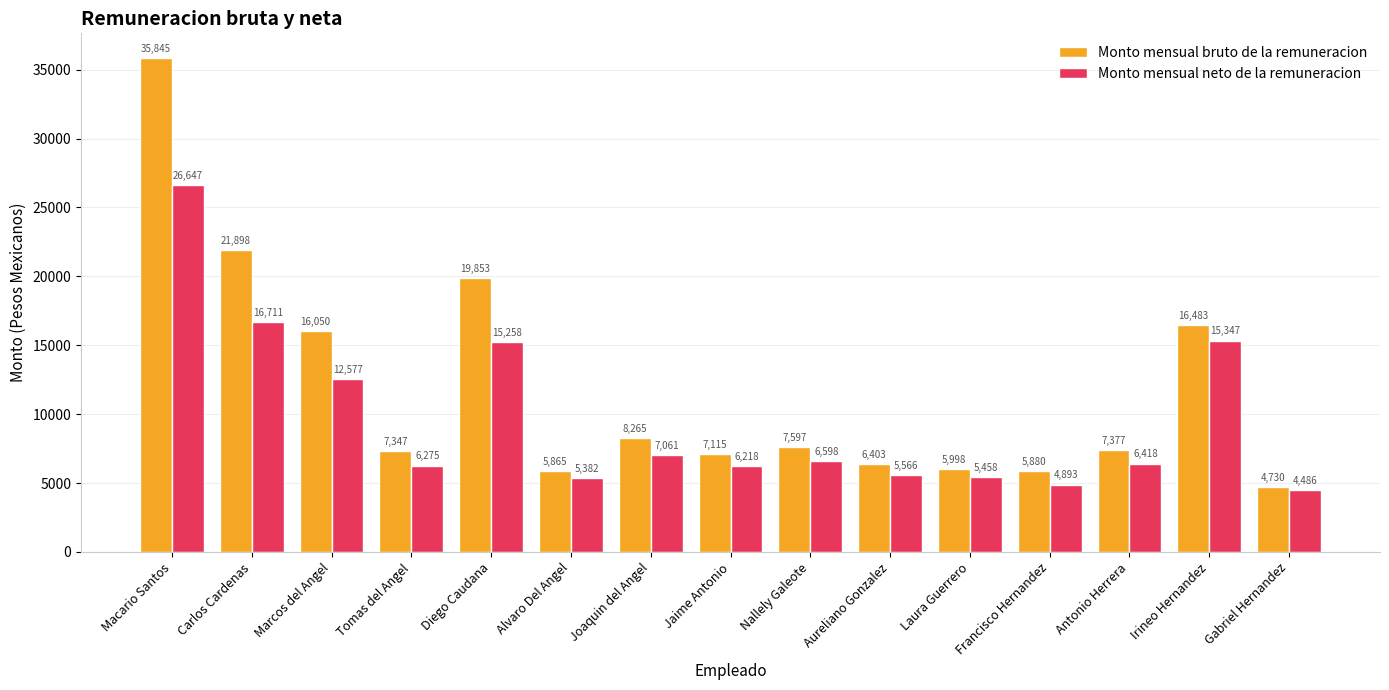

Which category has the lowest value in the Monto mensual bruto de la remuneracion series?

Gabriel Hernandez